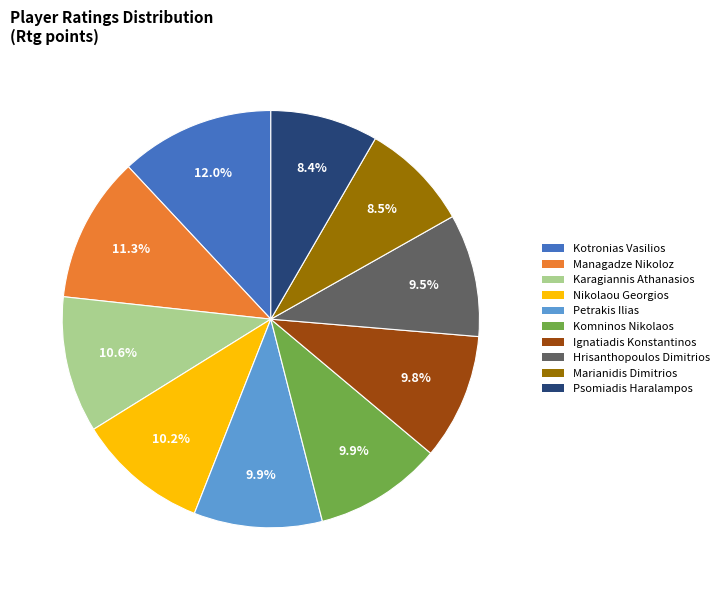

Which category has the biggest portion of the pie?

Kotronias Vasilios